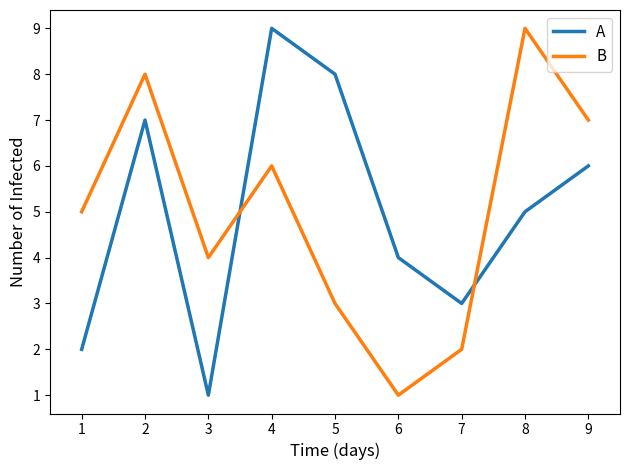

What is the difference between the maximum and minimum values in the A series?

8